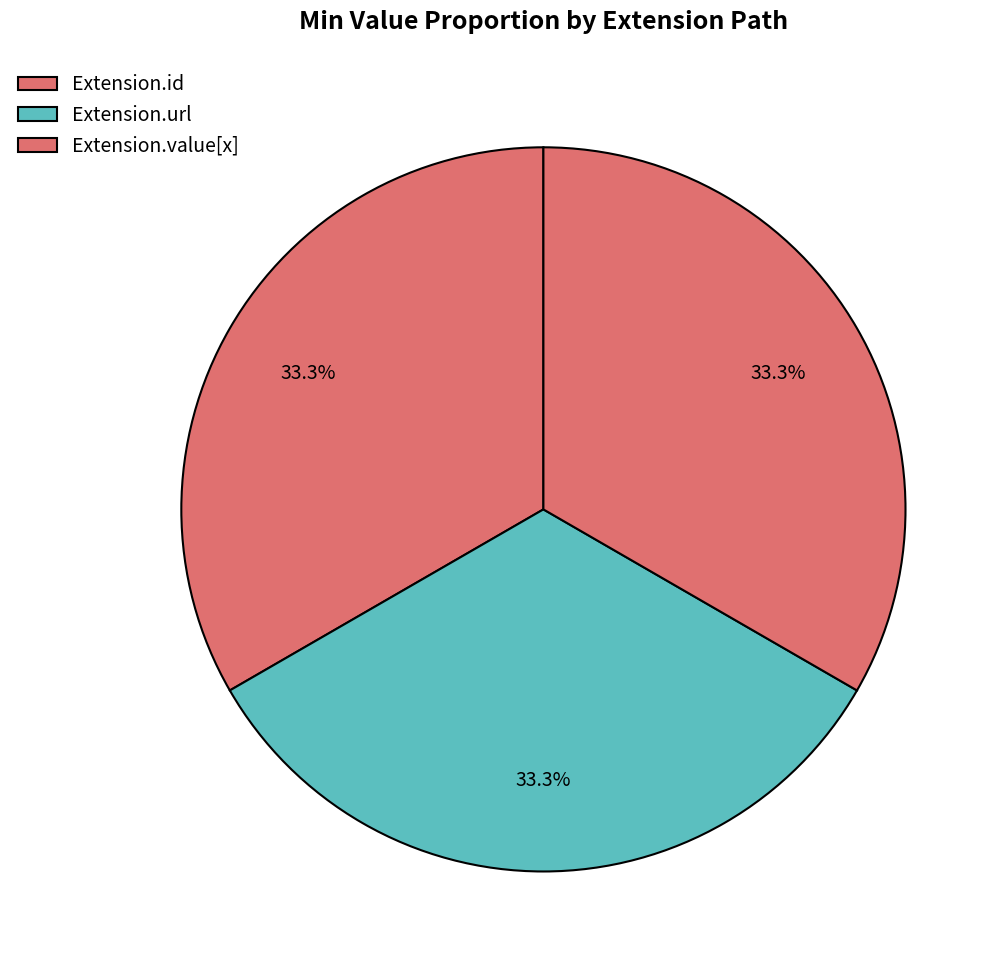

Which category has the biggest portion of the pie?

Extension.url